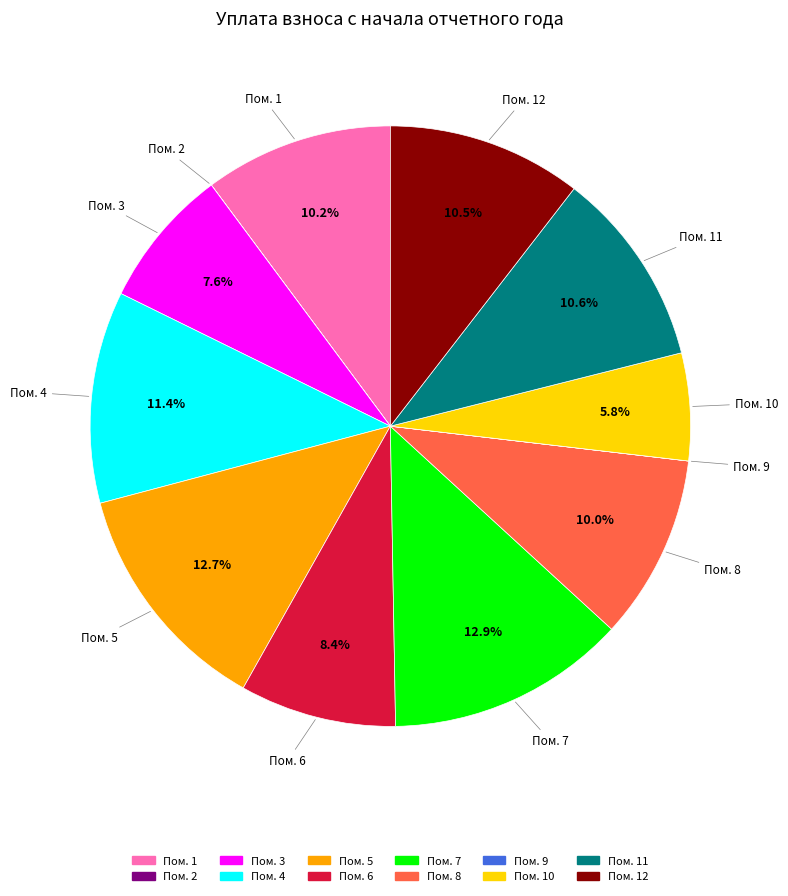

To the nearest percent, what is the average slice percentage?

8%